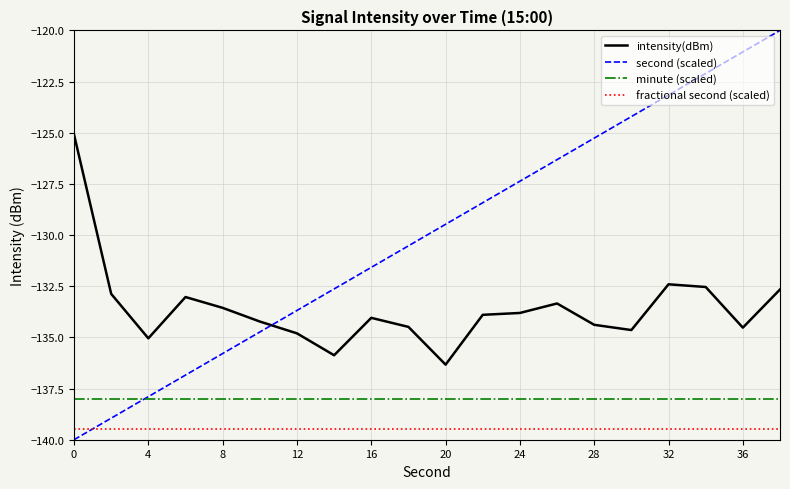

Rank the series by their average value, from highest to lowest.

second (scaled), intensity(dBm), minute (scaled), fractional second (scaled)